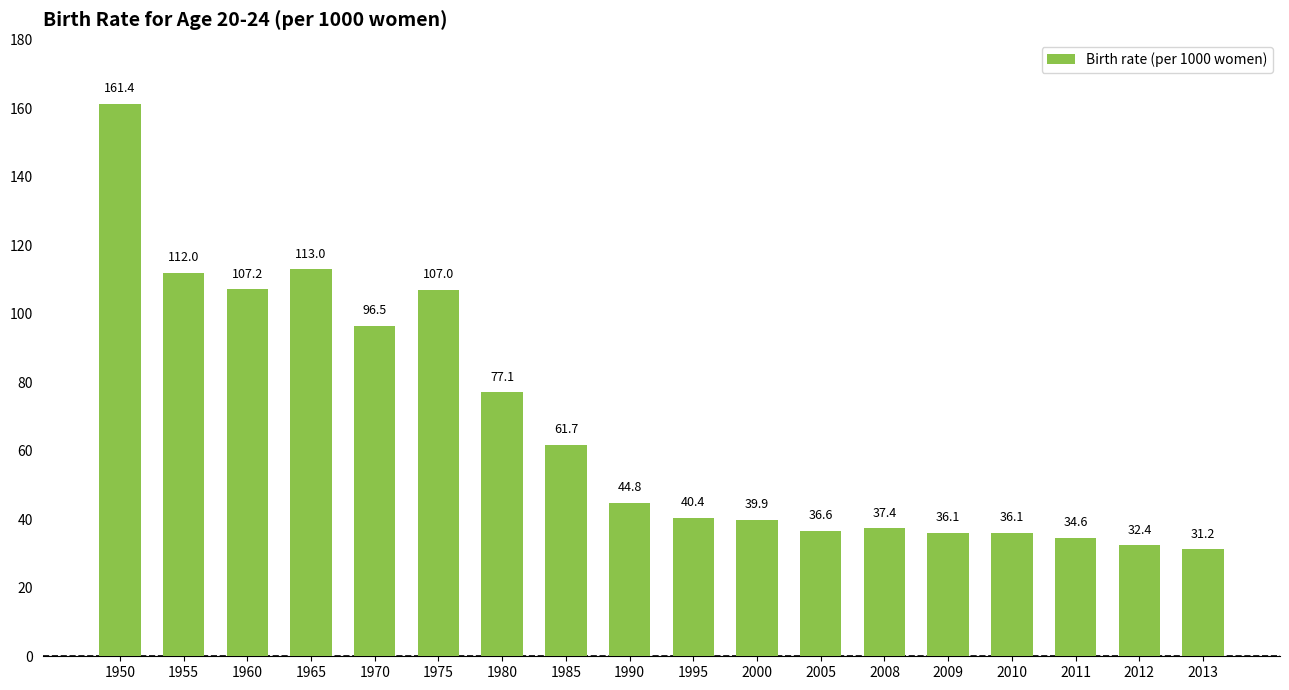

Which has a higher value, 1975 or 1980?

1975